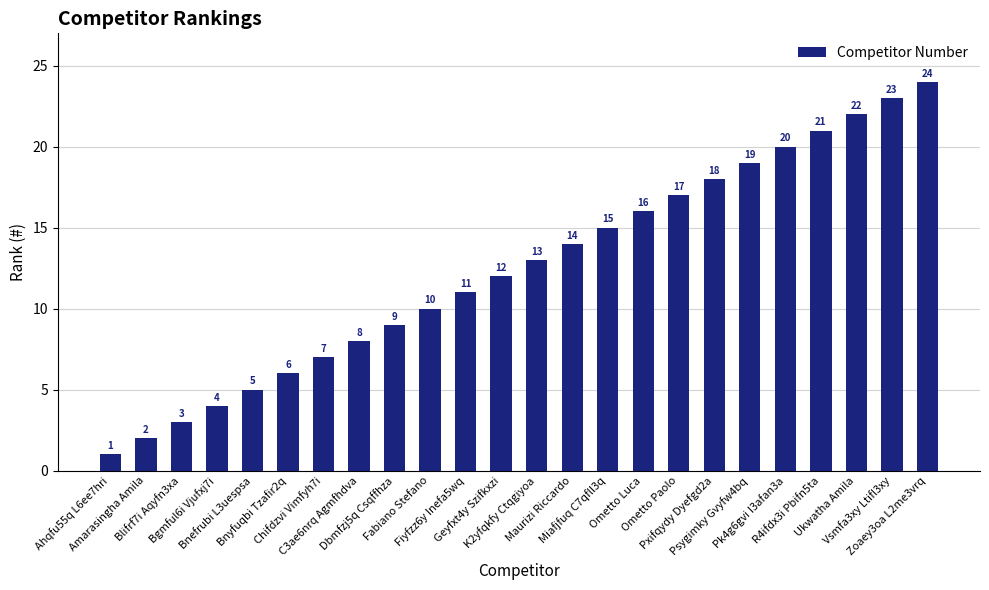

Which has a higher value, Bgmful6i Vjufxj7i or Ukwatha Amila?

Ukwatha Amila